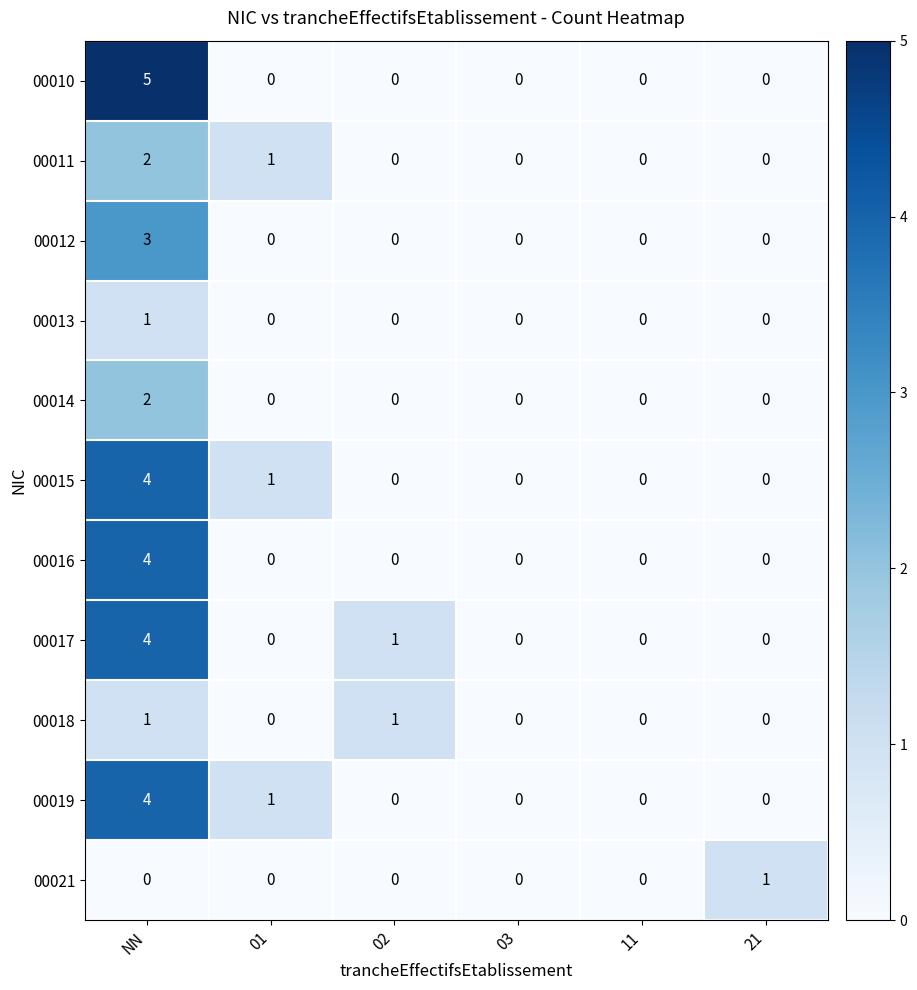

How many values in 00019 are above zero?

2